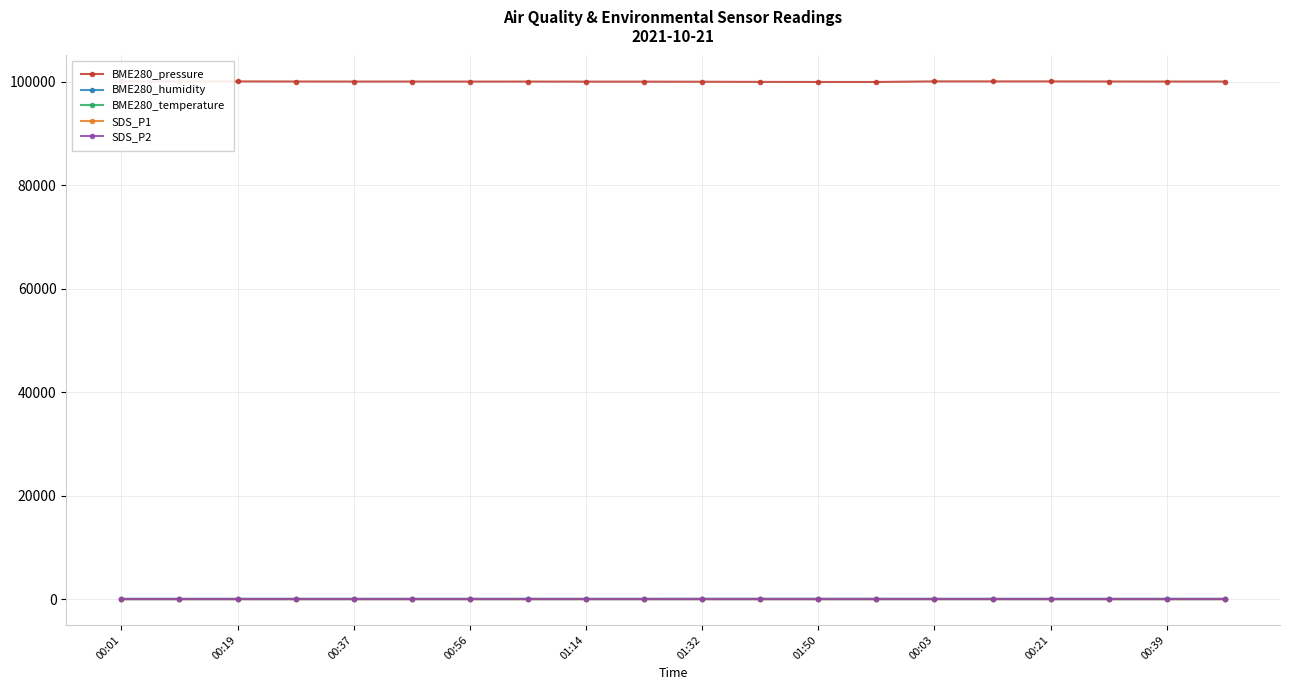

True or false: BME280_humidity has more than 1 points higher than both neighbors.

True